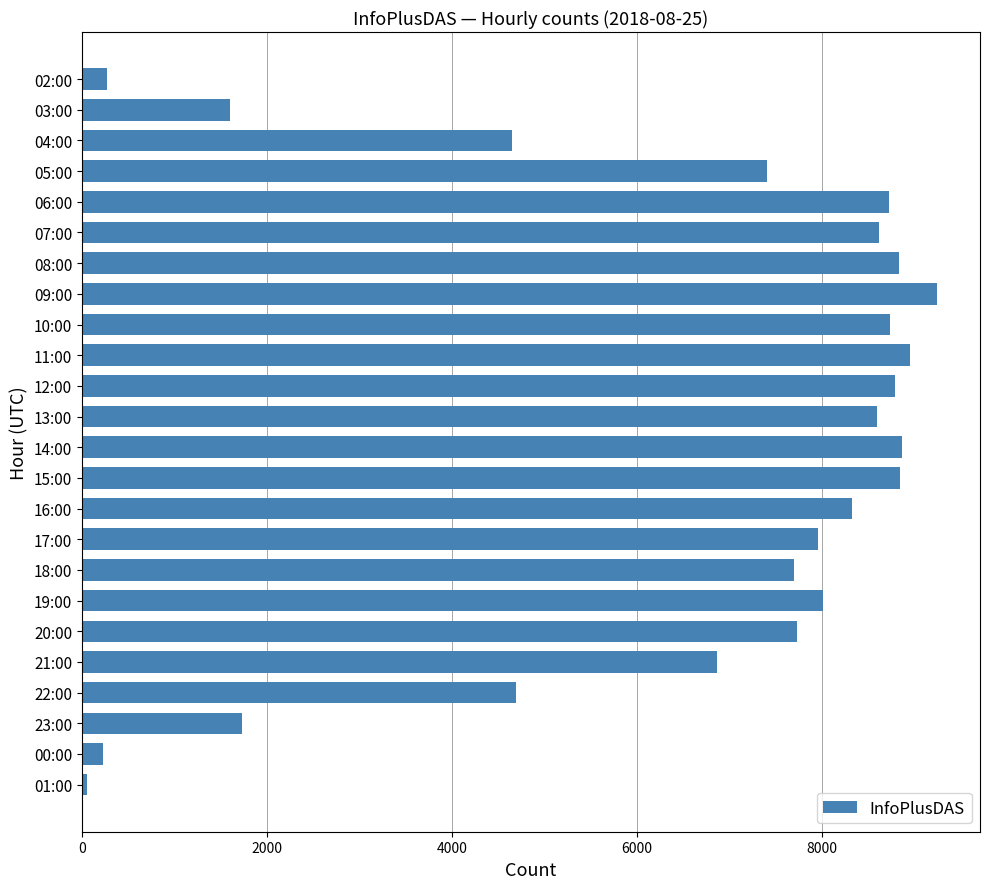

The value at 04:00 is 8263. True or false?

False